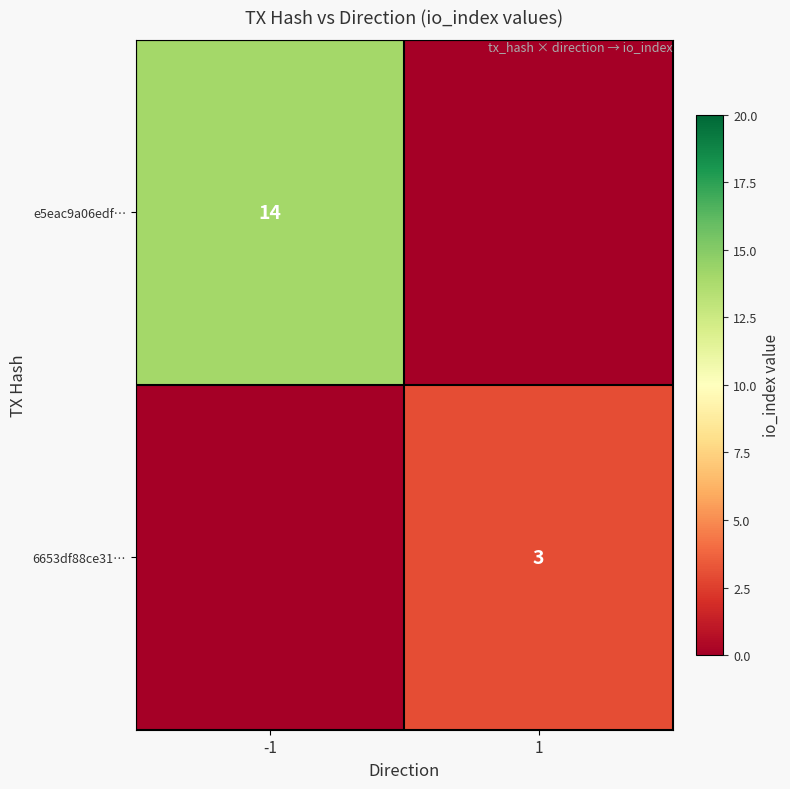

Which has a higher value, -1 or 1?

-1